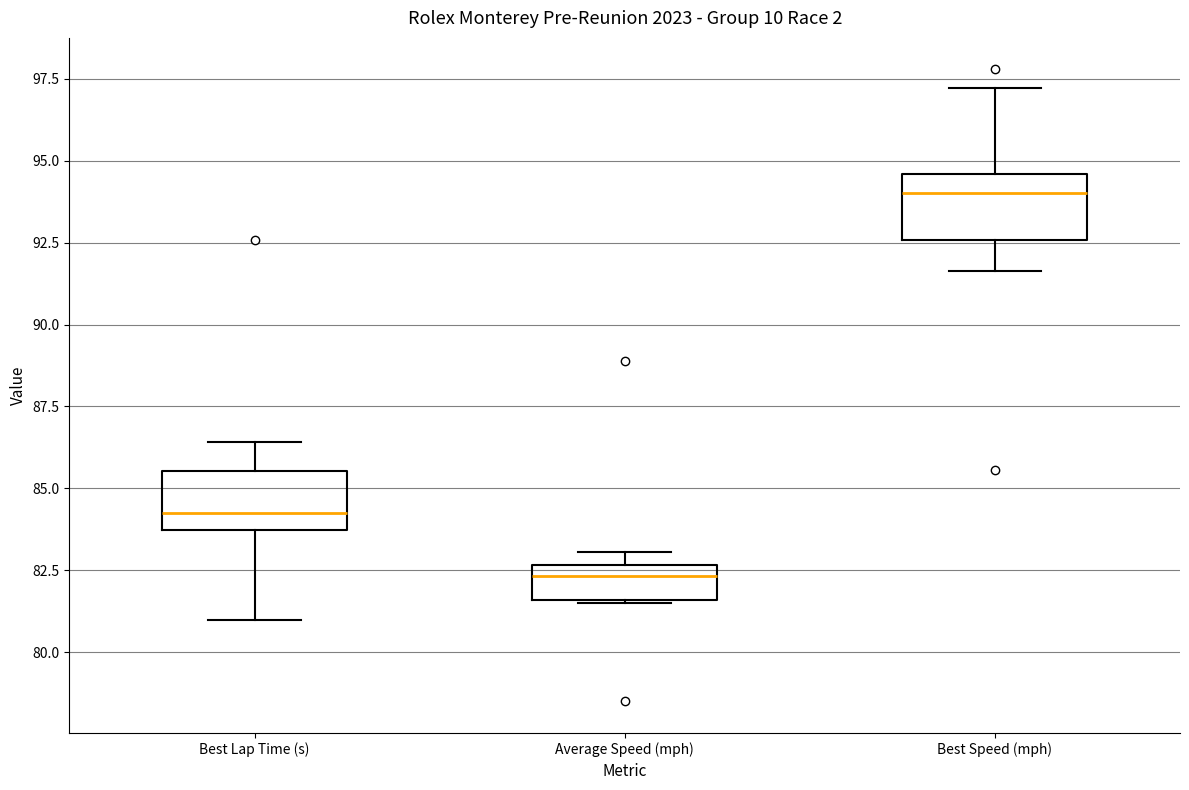

Which box's median line is the highest?

Best Speed (mph)